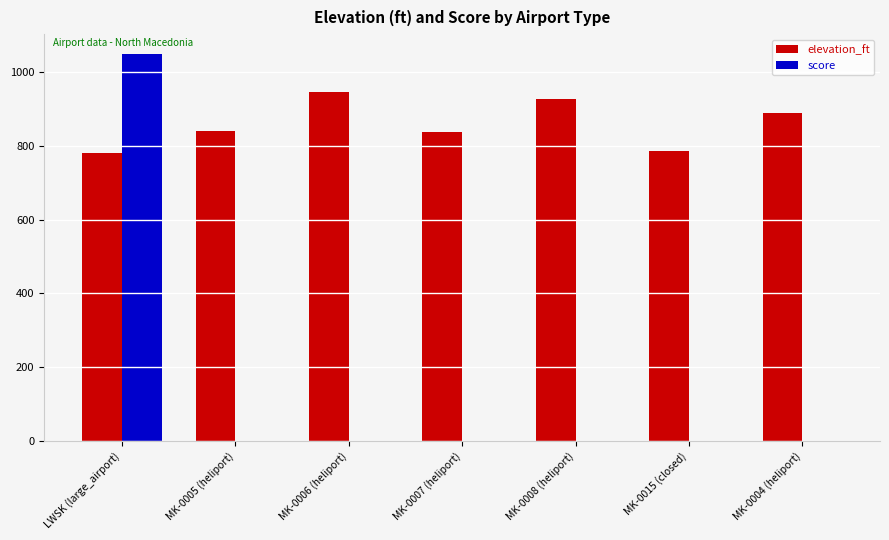

At which category is the sum across all series the highest?

LWSK (large_airport)